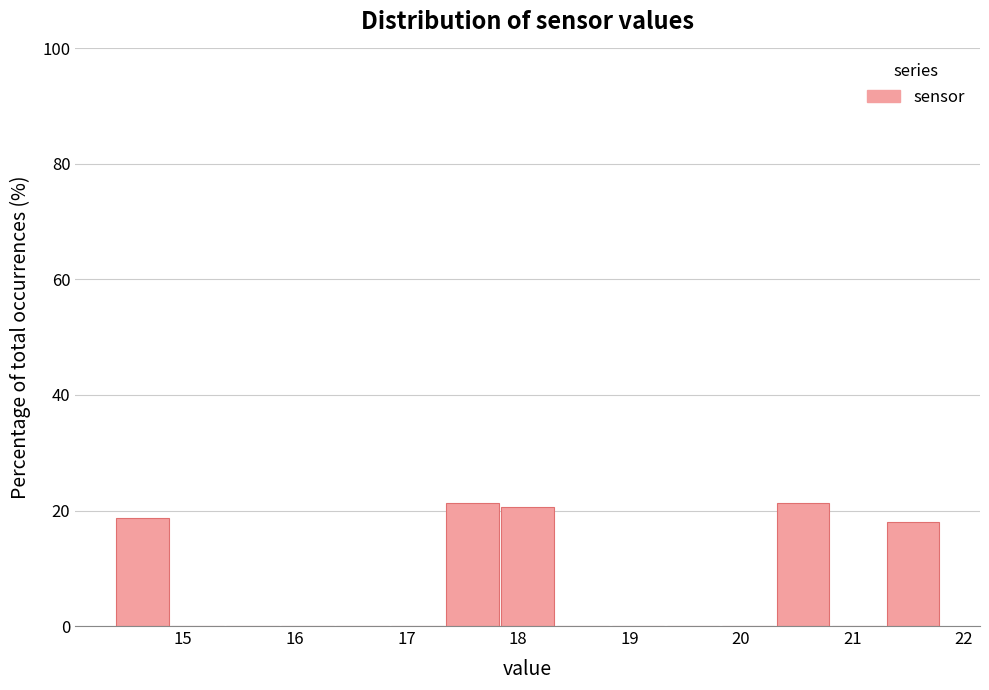

Reading left to right, list every bar in this chart as the range it spans on the x-axis followed by its height. Neither the bar edges nor the heights are printed on the chart, so give them approximately, as read against the axes.

14.4 to 14.9: 18
14.9 to 15.4: 0
15.4 to 15.9: 0
15.9 to 16.4: 0
16.4 to 16.9: 0
16.9 to 17.4: 0
17.4 to 17.9: 22
17.9 to 18.3: 20
18.3 to 18.8: 0
18.8 to 19.3: 0
19.3 to 19.8: 0
19.8 to 20.3: 0
20.3 to 20.8: 22
20.8 to 21.3: 0
21.3 to 21.8: 18